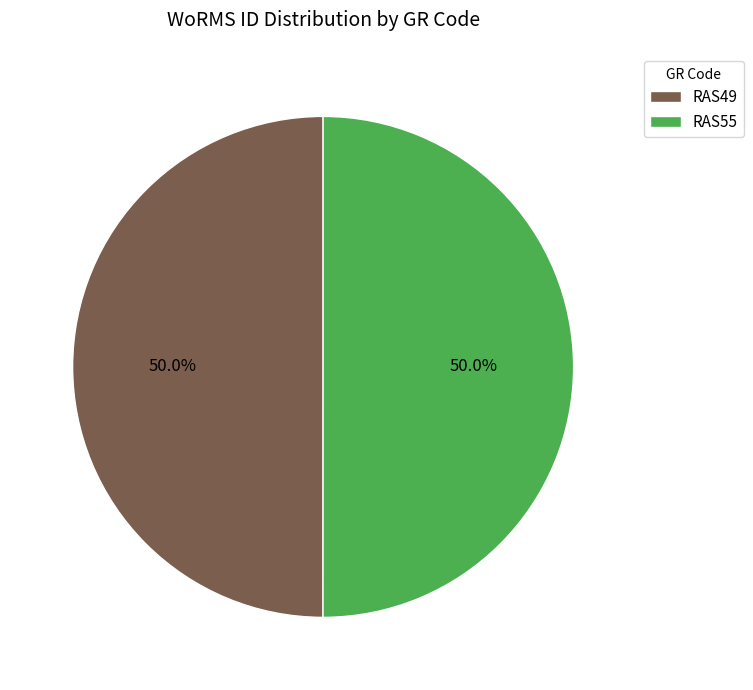

Count the number of slices in the pie.

2